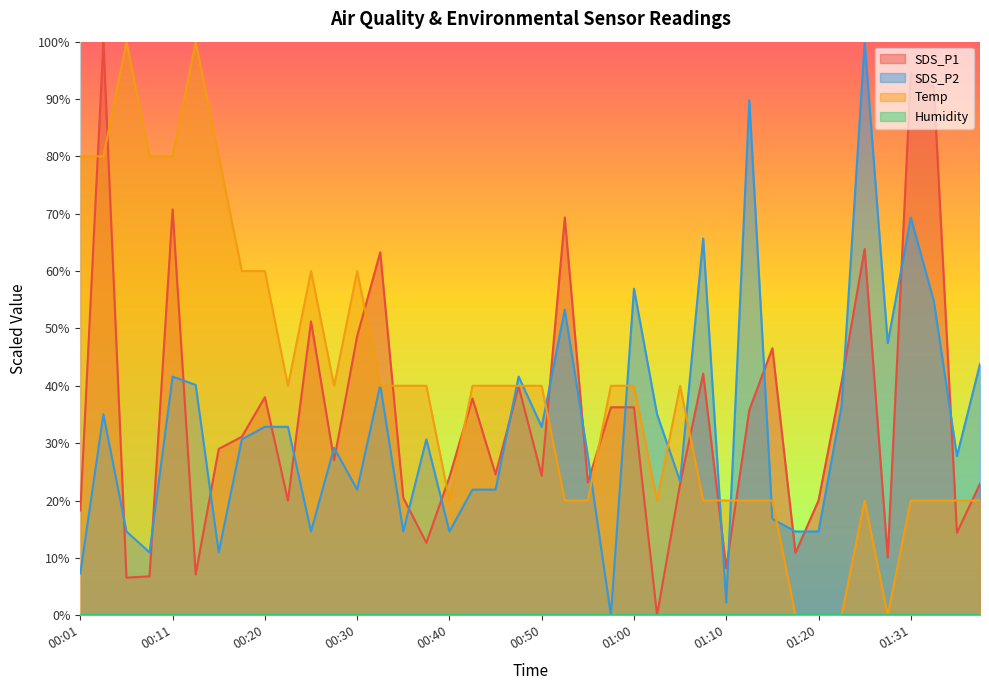

True or false: SDS_P2 and Temp intersect in this chart.

True